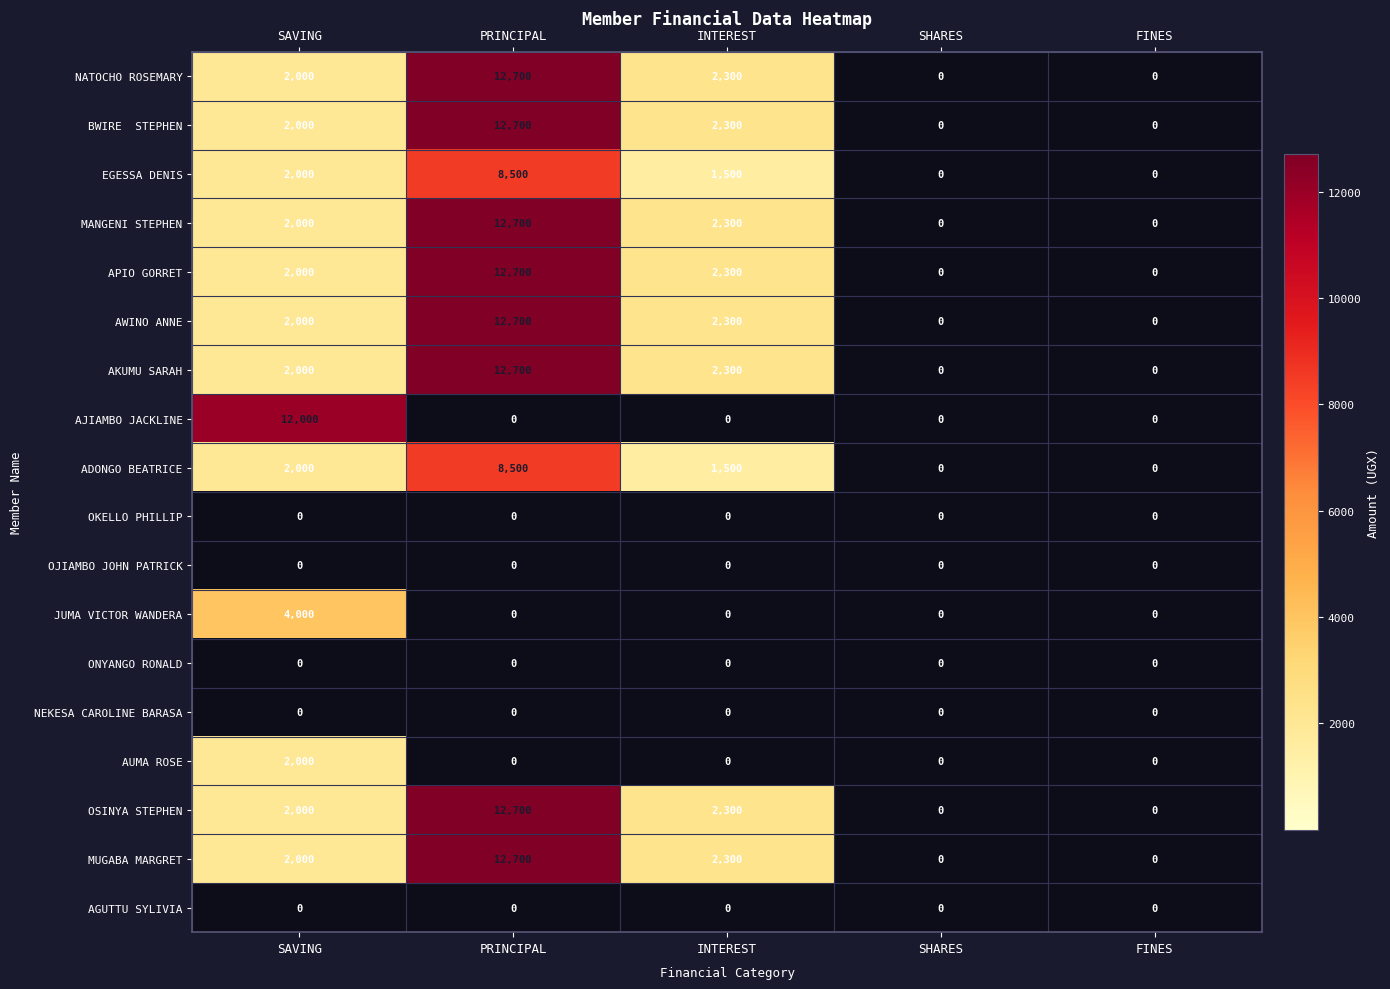

The EGESSA DENIS series shows 0 at FINES. True or false?

True